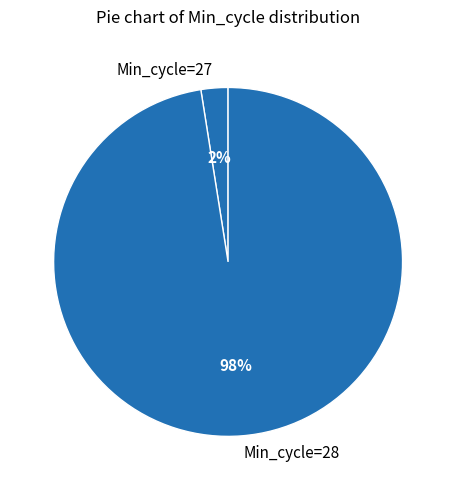

True or false: Min_cycle=28 accounts for 98% of the total.

True